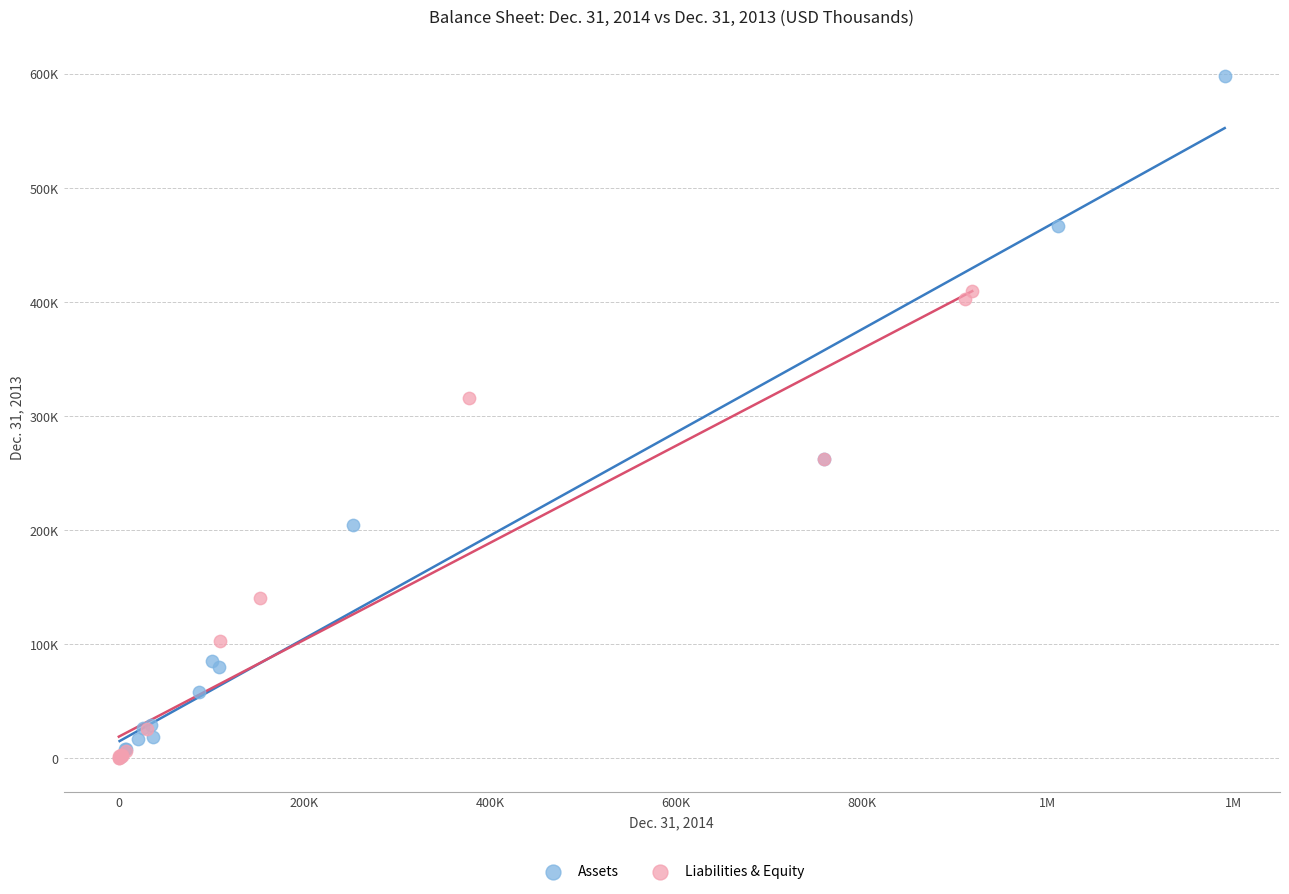

Which series has the widest spread of Y values?

Assets